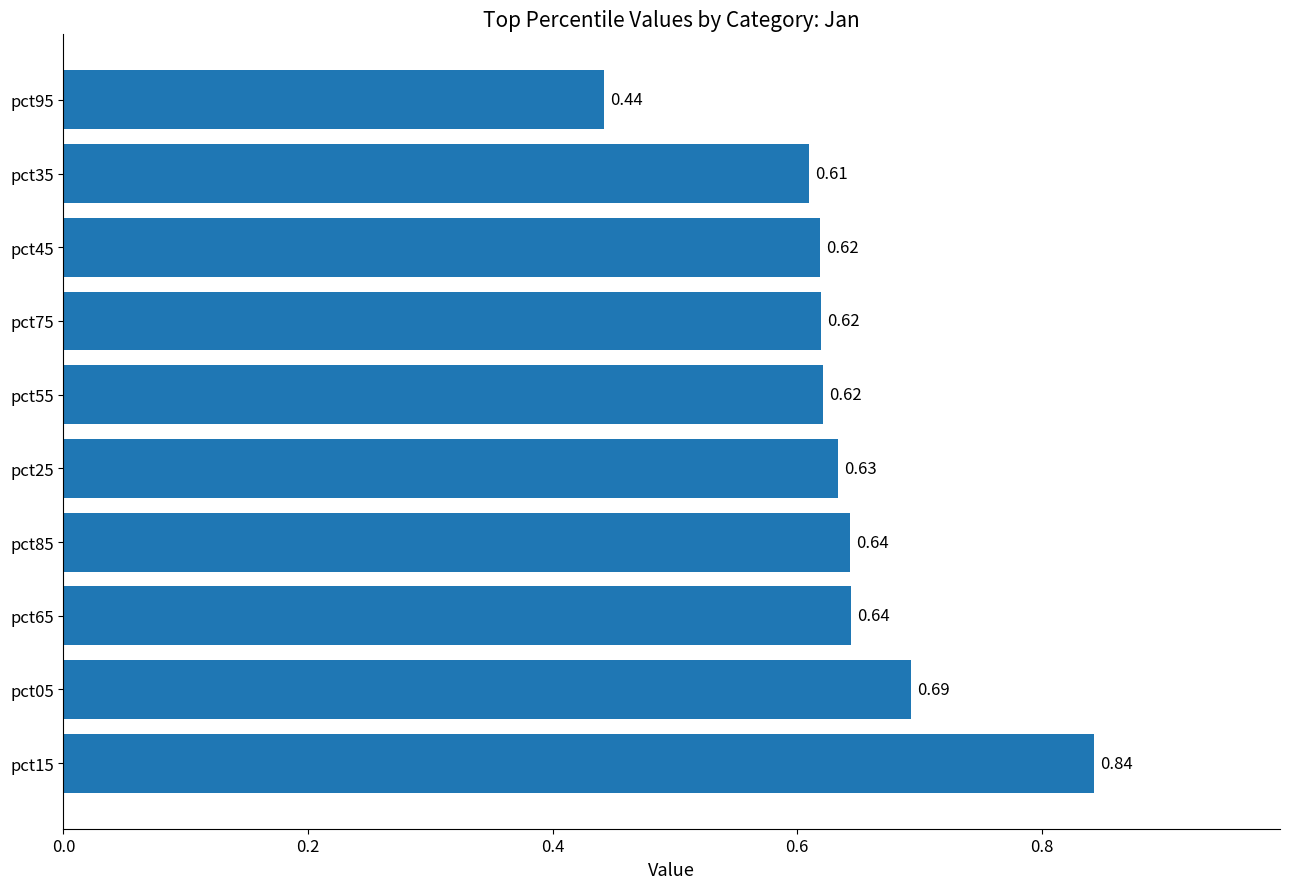

How many bars are there in total?

10